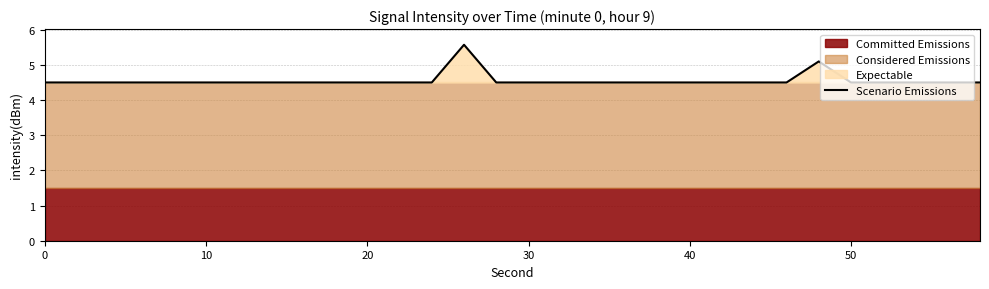

What is the average value?

4.6